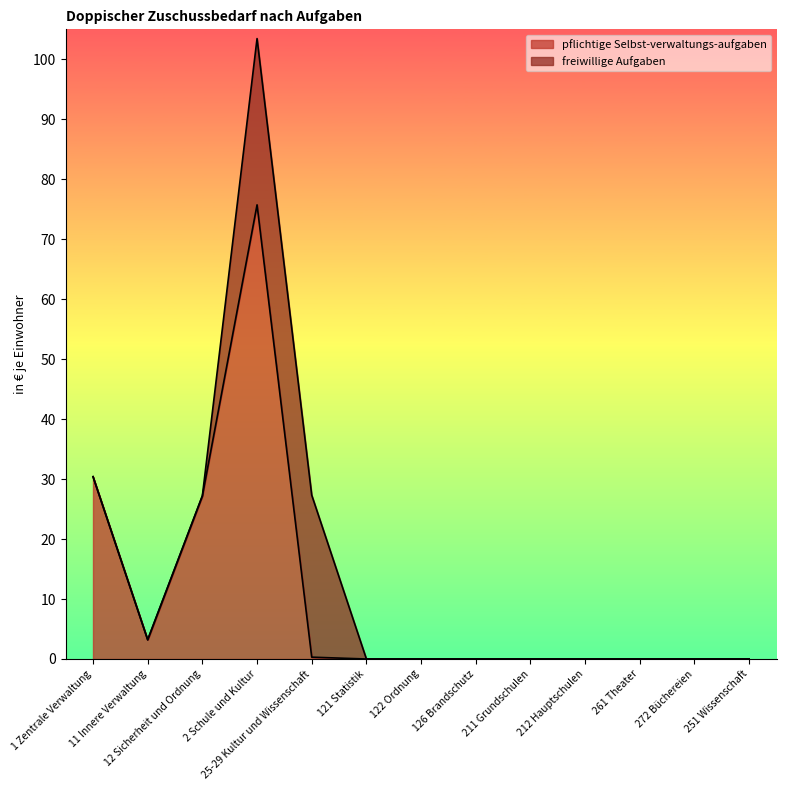

Count the number of values greater than 0.

5